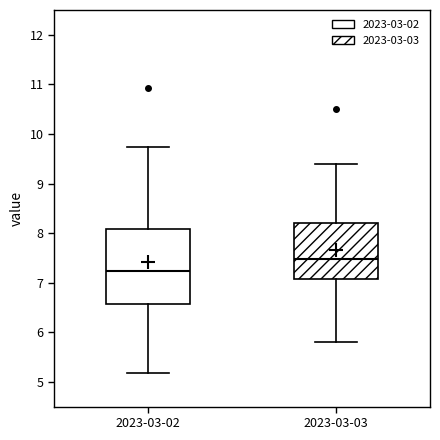

Which box's median line is the lowest?

2023-03-02